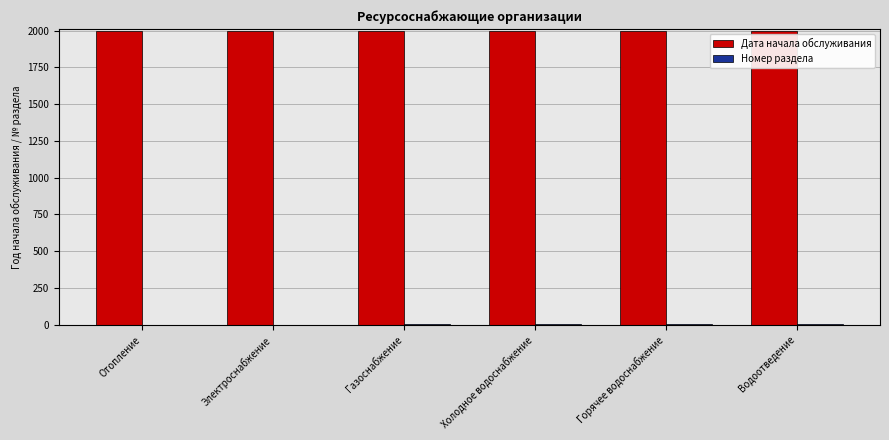

True or false: Дата начала обслуживания has a value of 695 at Электроснабжение.

False